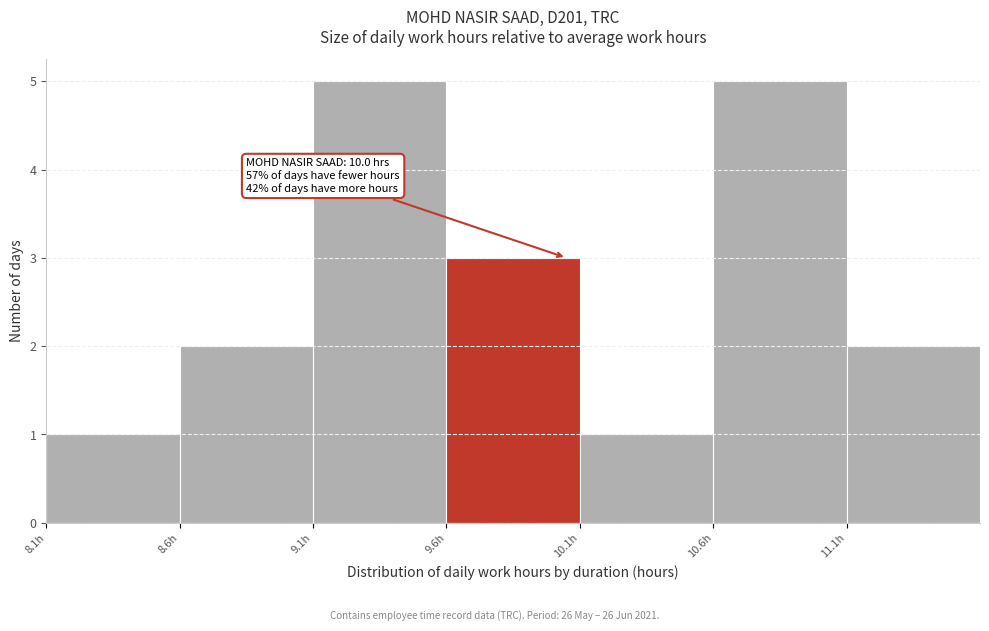

Reading left to right, list all the values displayed in this chart.

8.1h=1	8.6h=2	9.1h=5	9.6h=3	10.1h=1	10.6h=5	11.1h=2